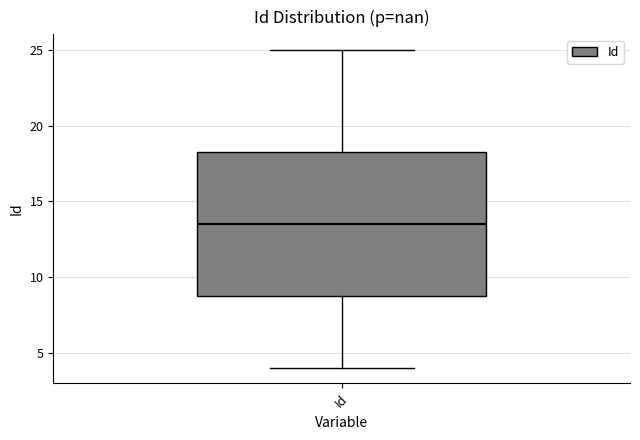

Transcribe this box plot: give where the median line is, the range the box spans, and where the two whiskers end, as read against the y-axis. The values are not printed on the chart, so give them approximately, as read against the axis.

median 13.5, box 9.0 to 18.5, whiskers 4.0 to 25.0